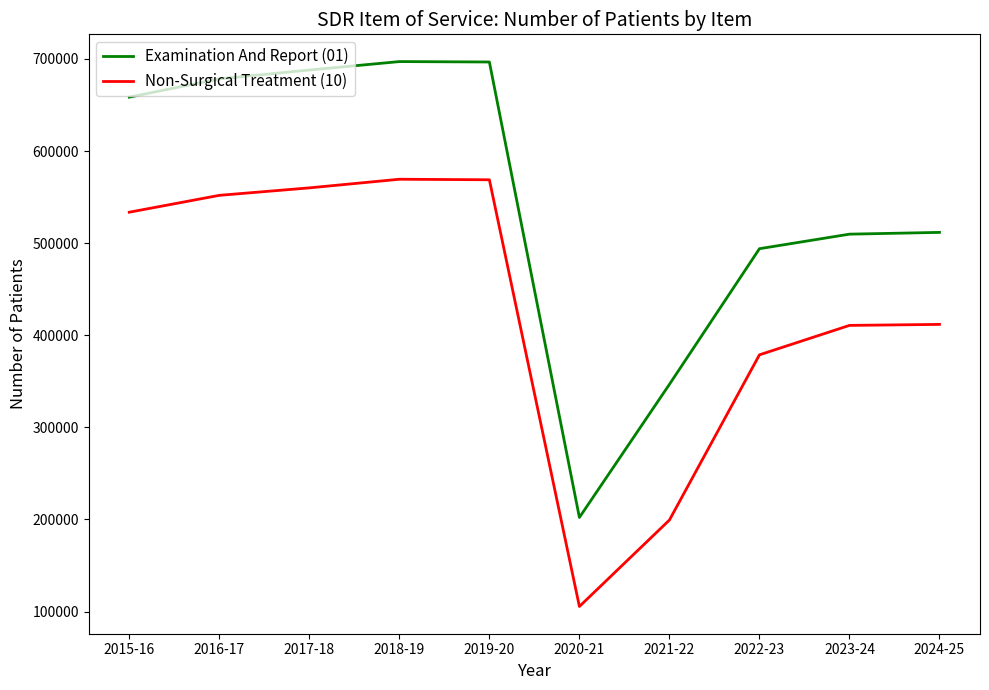

True or false: Non-Surgical Treatment (10) and Examination And Report (01) intersect in this chart.

False